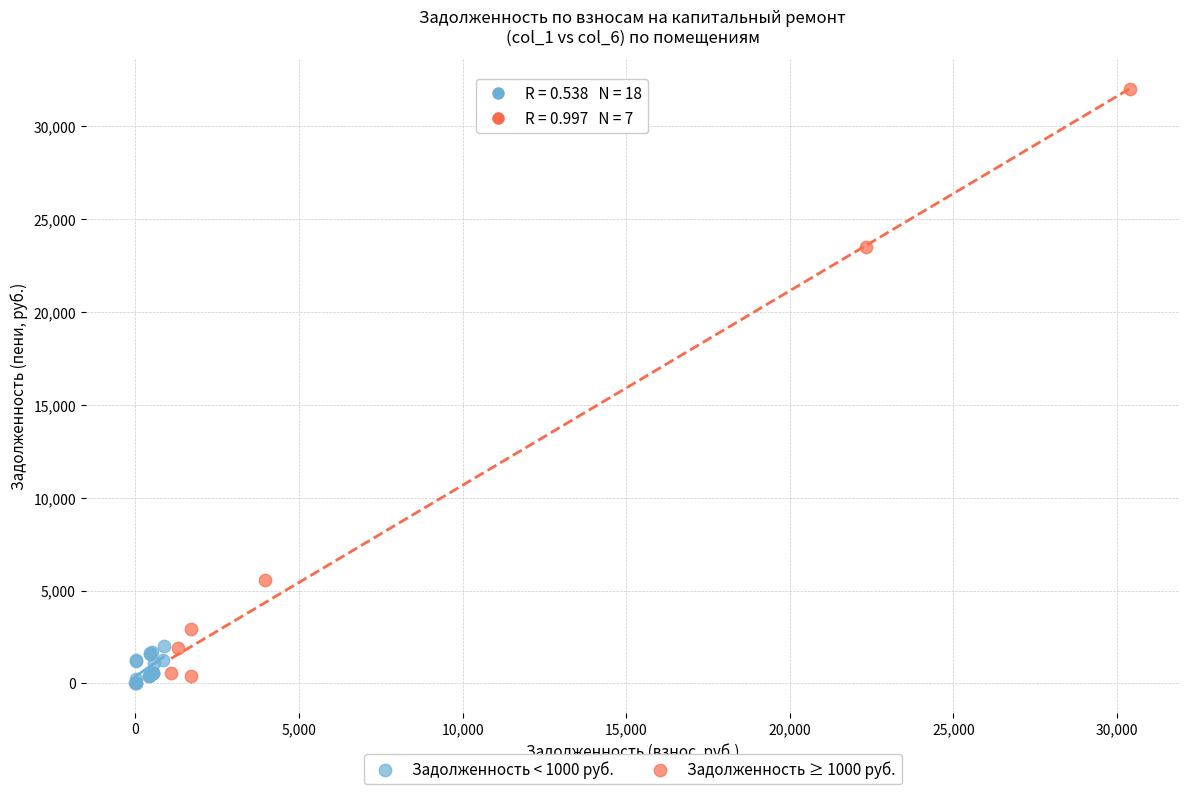

Which series has the largest Y range (max minus min)?

Задолженность ≥ 1000 руб.